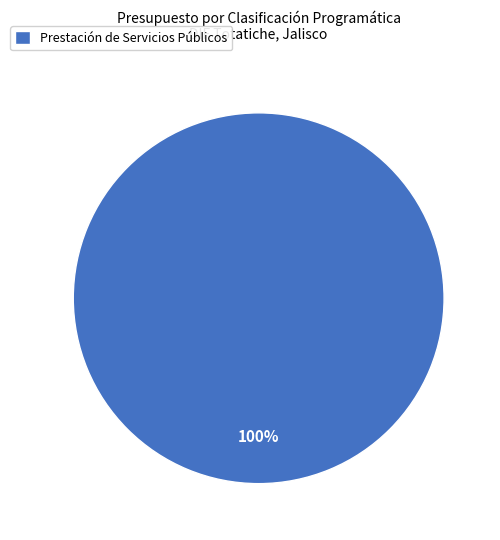

Is it true that Prestación de Servicios Públicos is 100% of the pie?

True